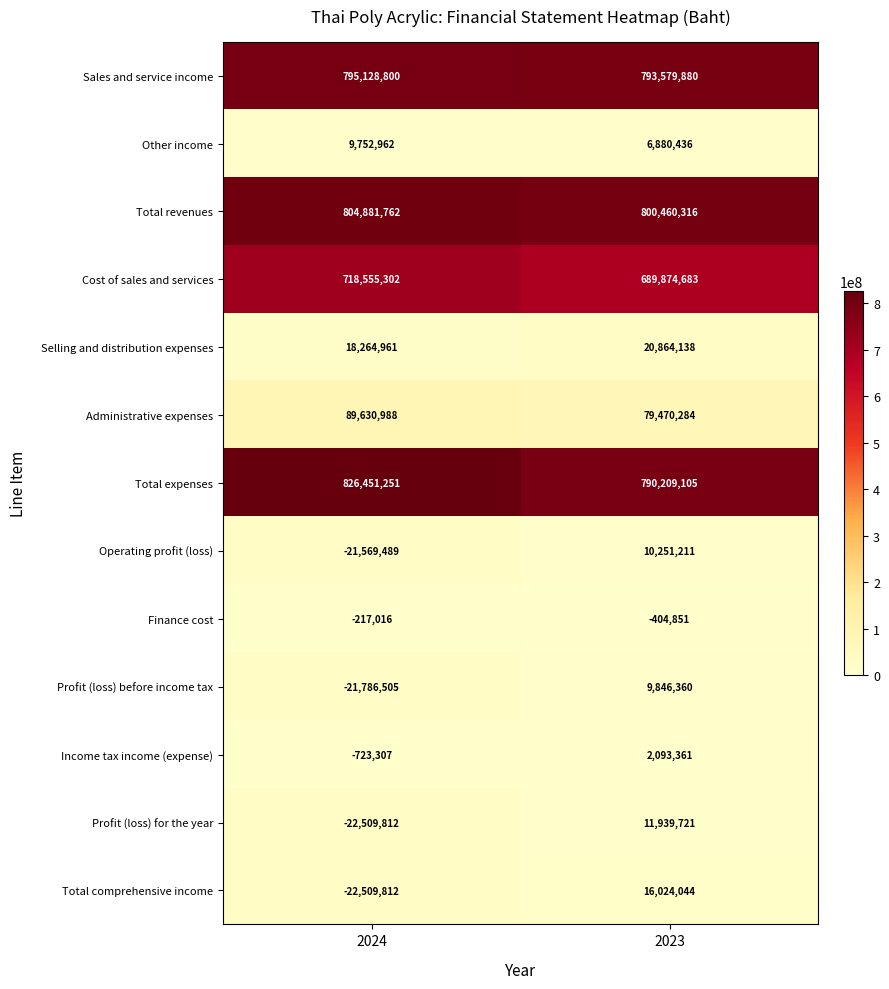

What is the sum of the Administrative expenses values at 2024 and 2023?

169101272